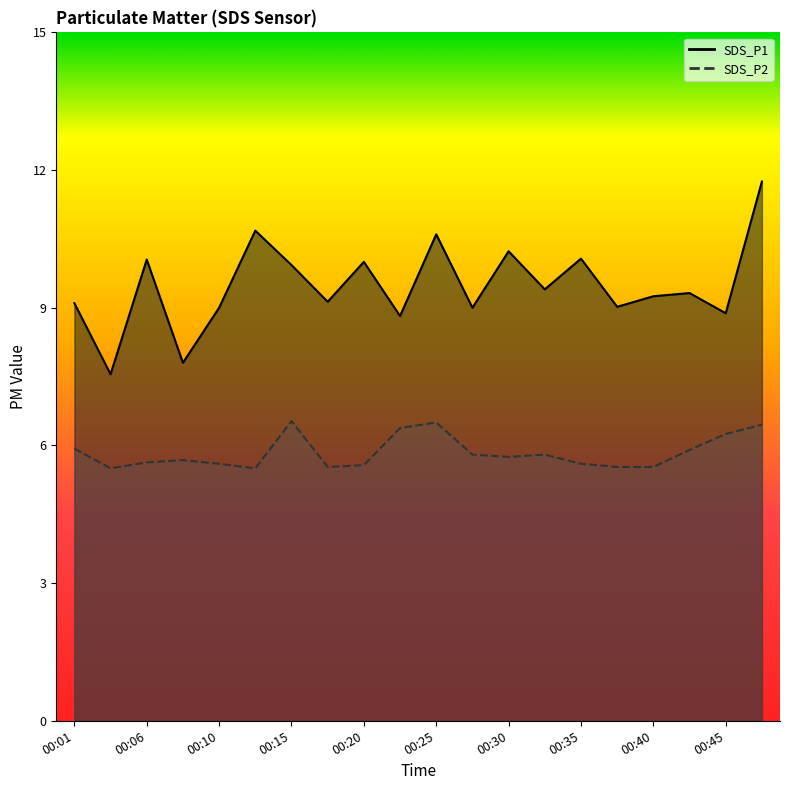

What is the maximum value for SDS_P2?

6.5